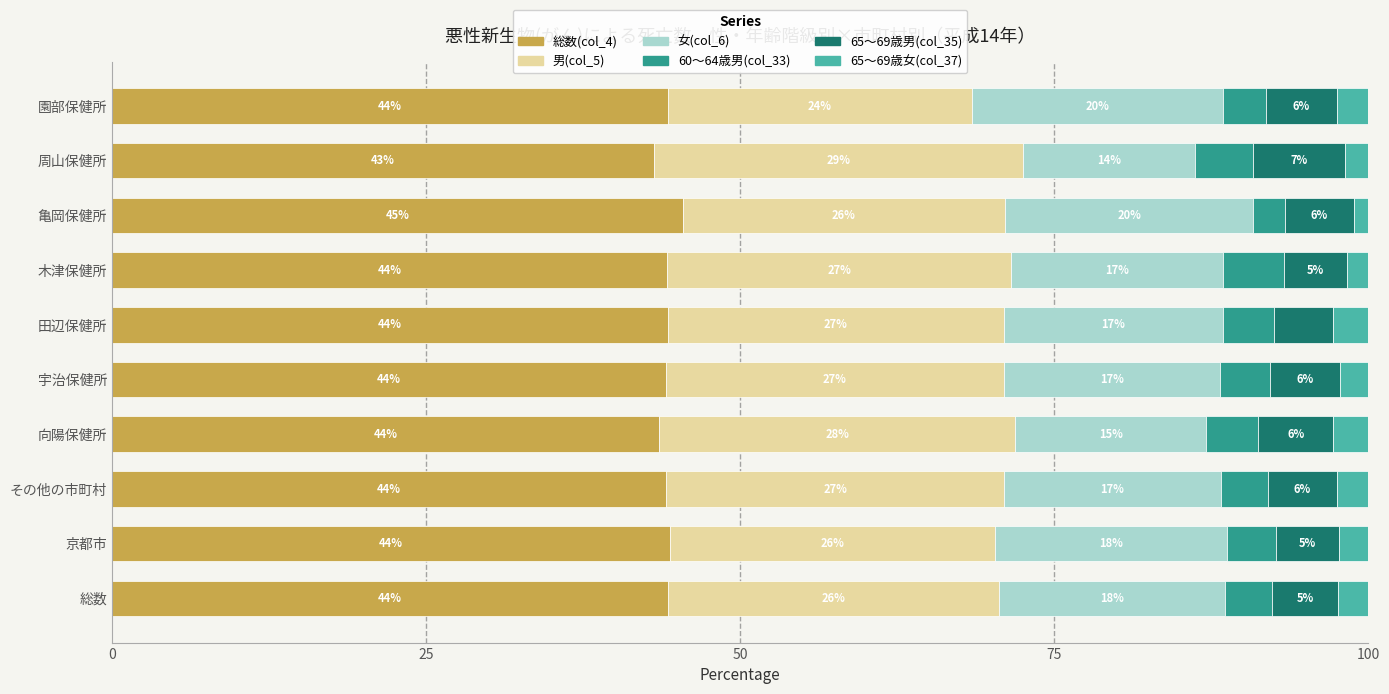

Which category has the highest value in the 総数(col_4) series?

亀岡保健所